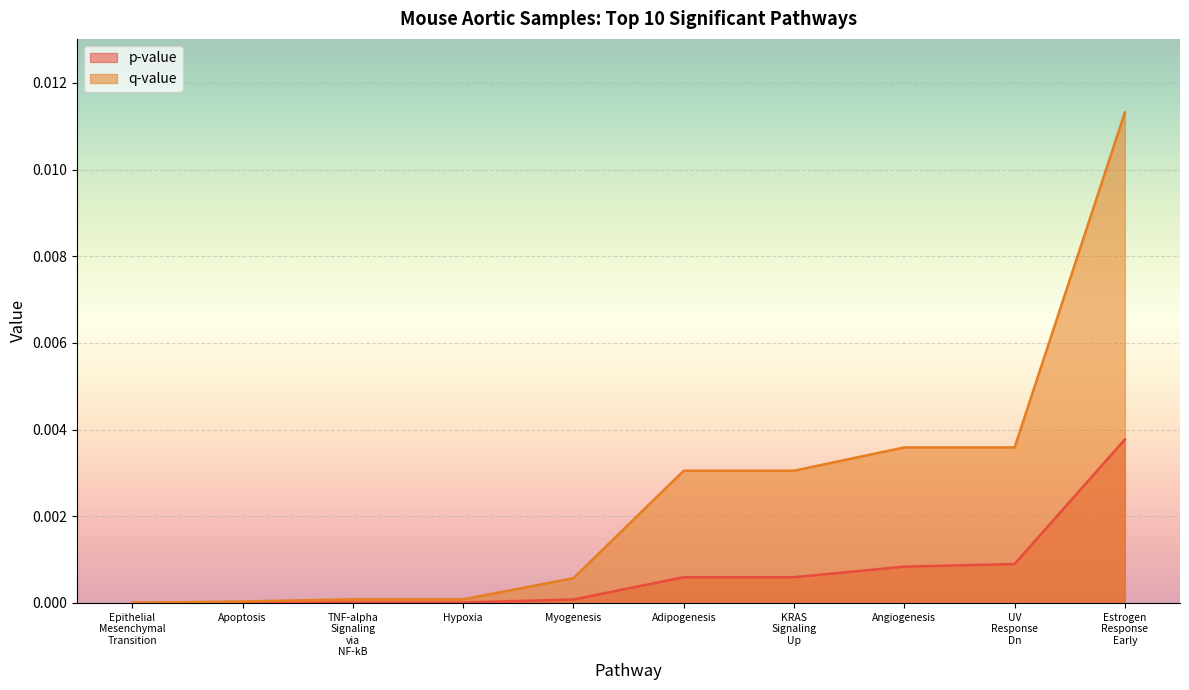

Which series changed the most between Epithelial Mesenchymal Transition and Myogenesis?

q-value